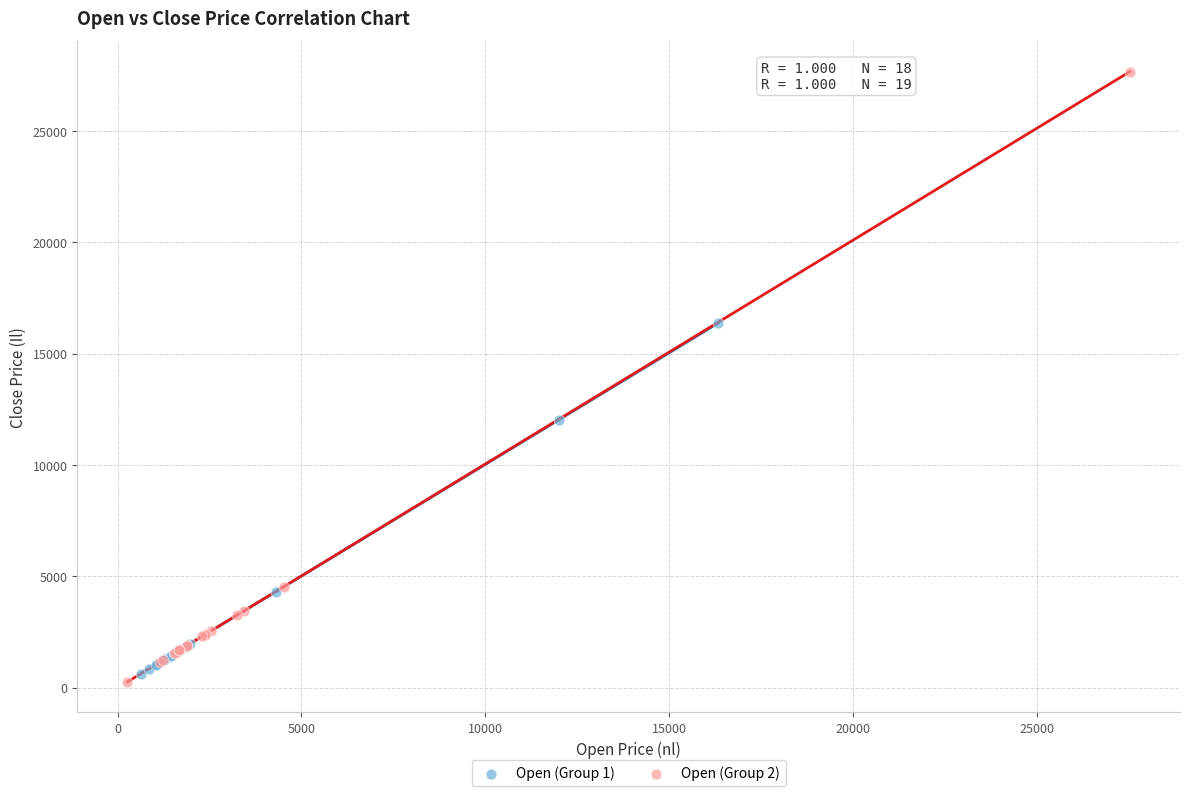

Which series has the widest spread of Y values?

Open (Group 2)